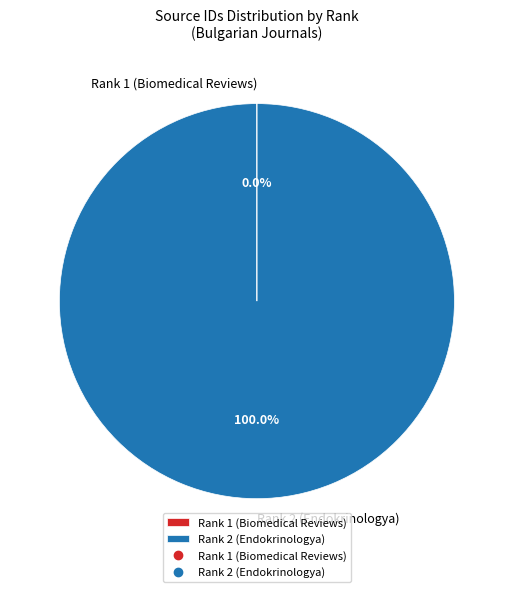

Is there any slice that represents more than half of the pie?

Yes